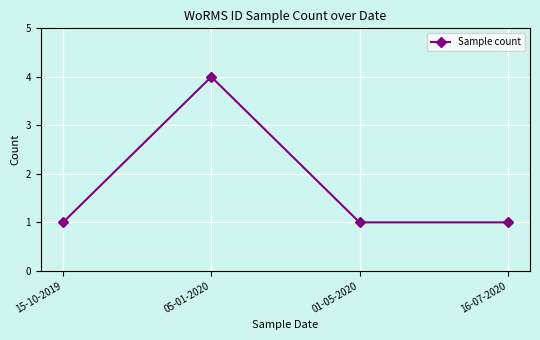

The chart shows a value of 6 at 05-01-2020. True or false?

False